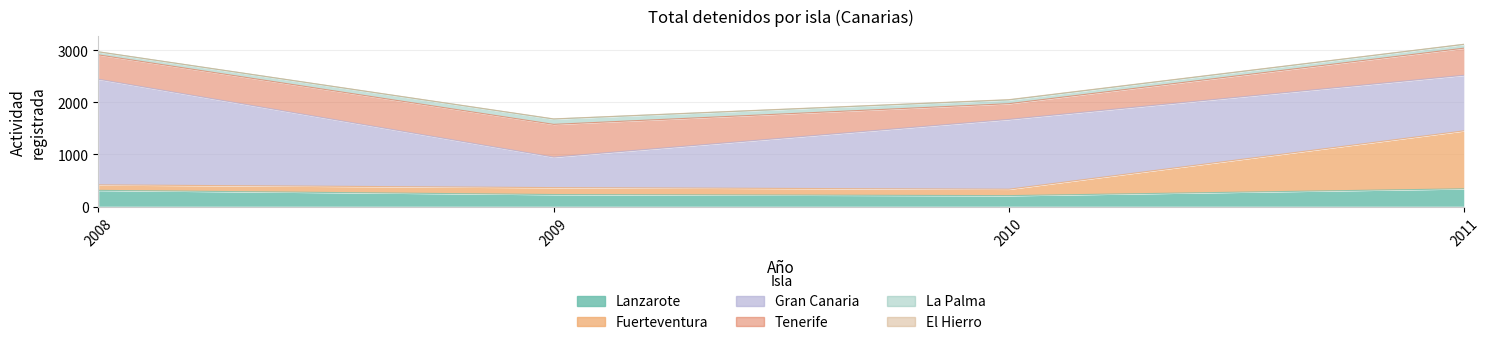

True or false: Gran Canaria and El Hierro intersect in this chart.

False